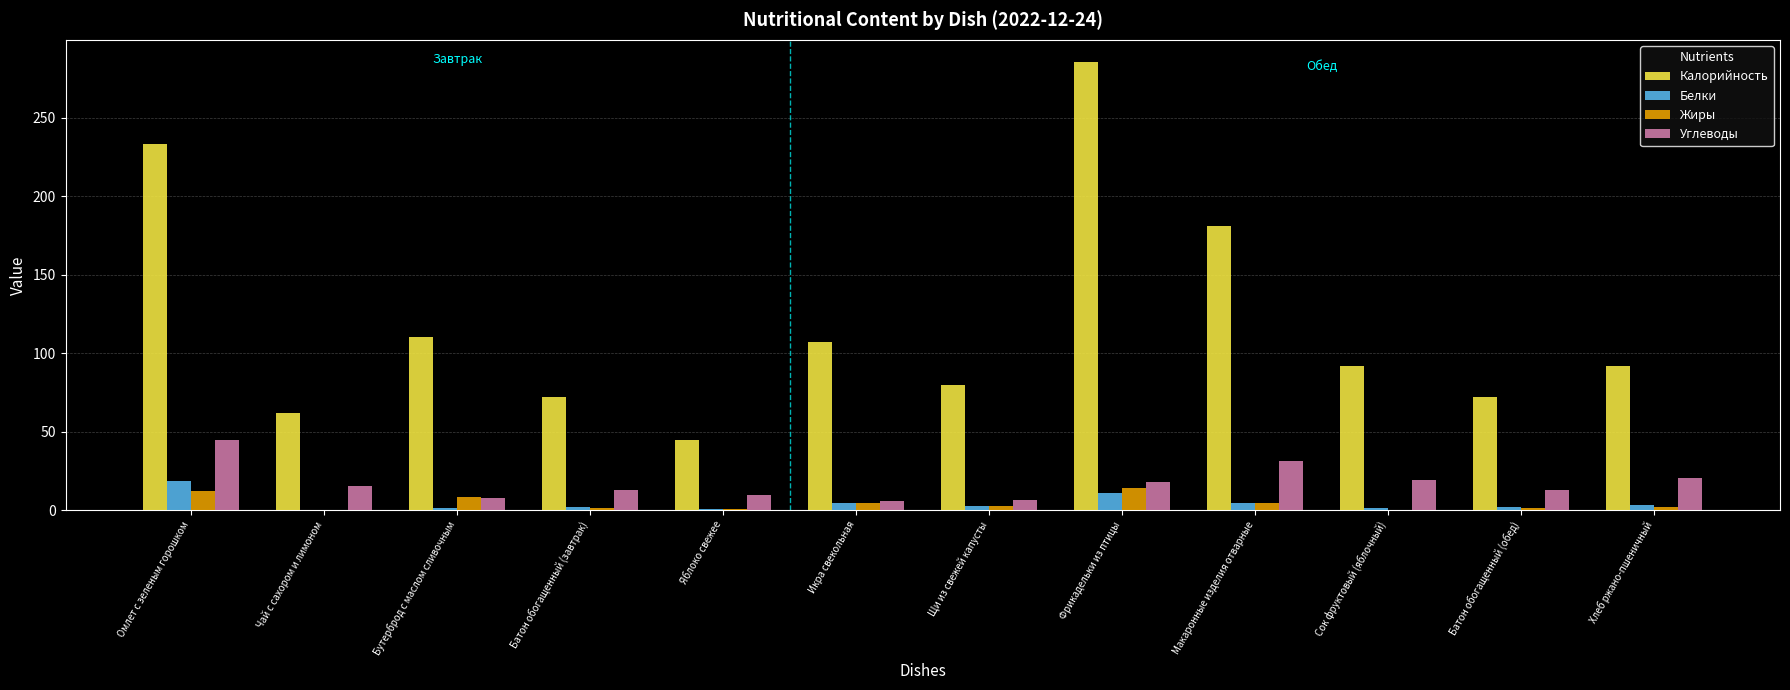

How many data points does each series have?

12